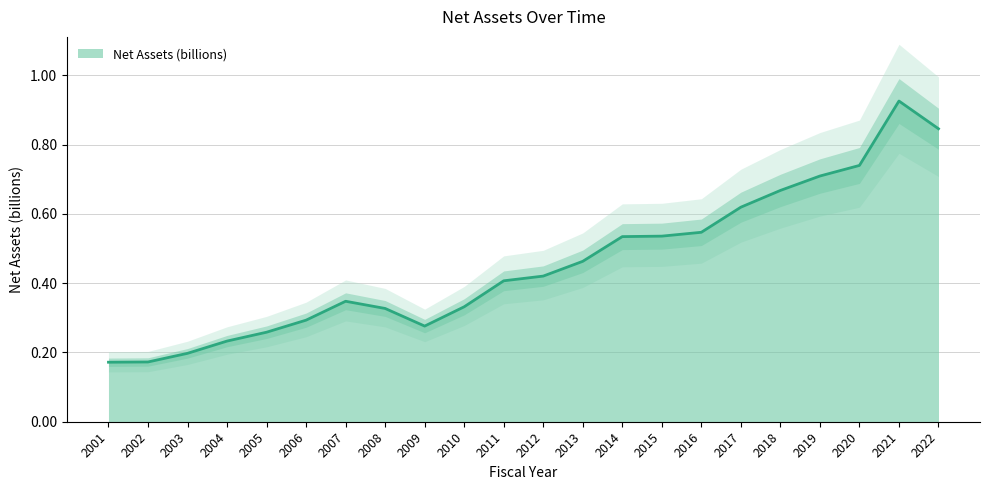

Reading left to right, what are all the values shown in this chart?

0.2	0.2	0.2	0.2	0.3	0.3	0.3	0.3	0.3	0.3	0.4	0.4	0.5	0.5	0.5	0.5	0.6	0.7	0.7	0.7	0.9	0.8